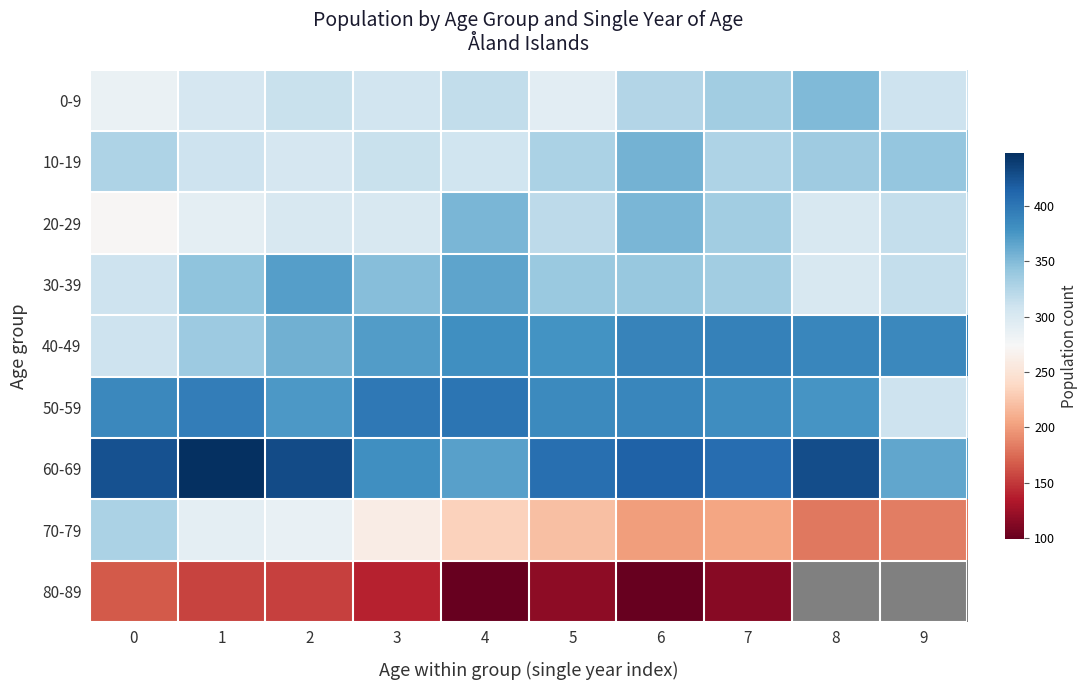

Which has a higher value, 7 or 8?

8